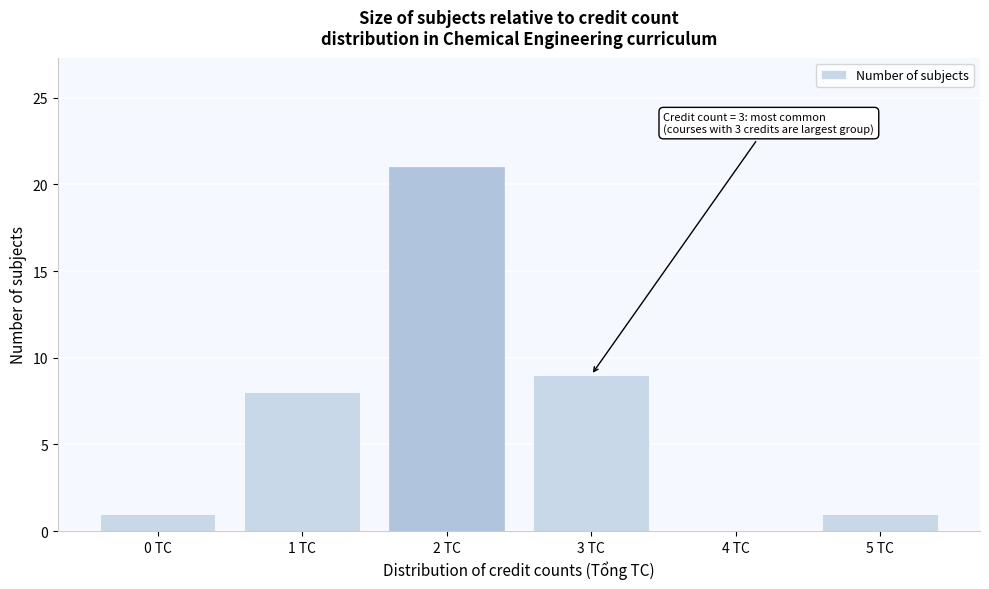

Reading left to right, extract all data points from this chart.

0 TC=1	1 TC=8	2 TC=21	3 TC=9	4 TC=0	5 TC=1